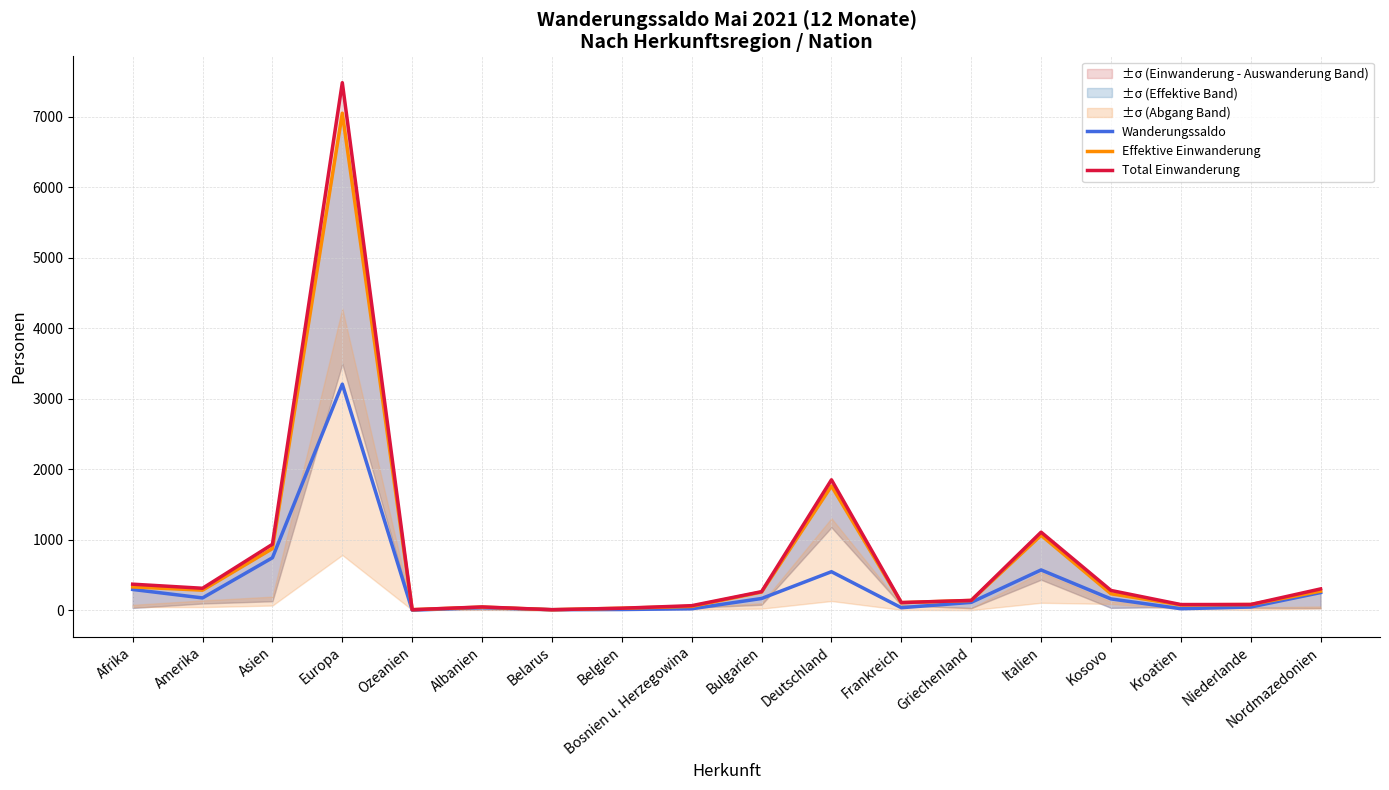

Where is the first local maximum for Wanderungssaldo?

Europa